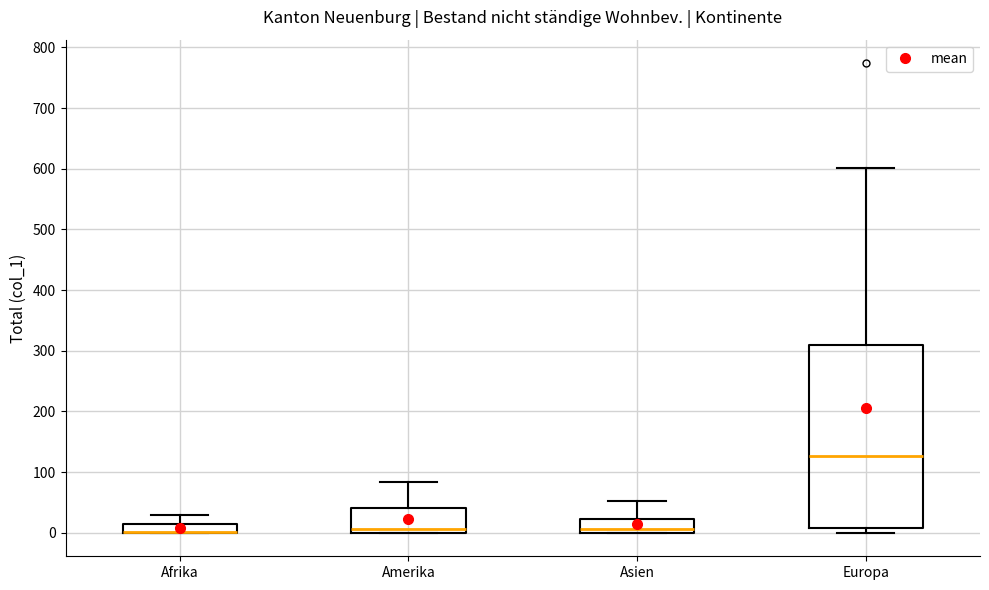

Reading left to right, transcribe this box plot: for each box, give where its median line is, the range the box spans, and where its two whiskers end, as read against the y-axis. The values are not printed on the chart, so give them approximately, as read against the axis.

Afrika: median 0 (drawn on the box's lower edge), box 0 to 20, whiskers 0 to 30
Amerika: median 10, box 0 to 40, whiskers 0 to 80
Asien: median 10, box 0 to 20, whiskers 0 to 50
Europa: median 130, box 10 to 310, whiskers 0 to 600